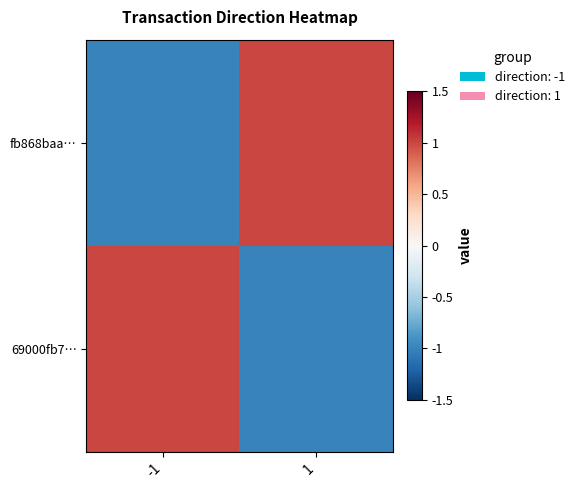

Which series has the largest total across all categories?

fb868baa…